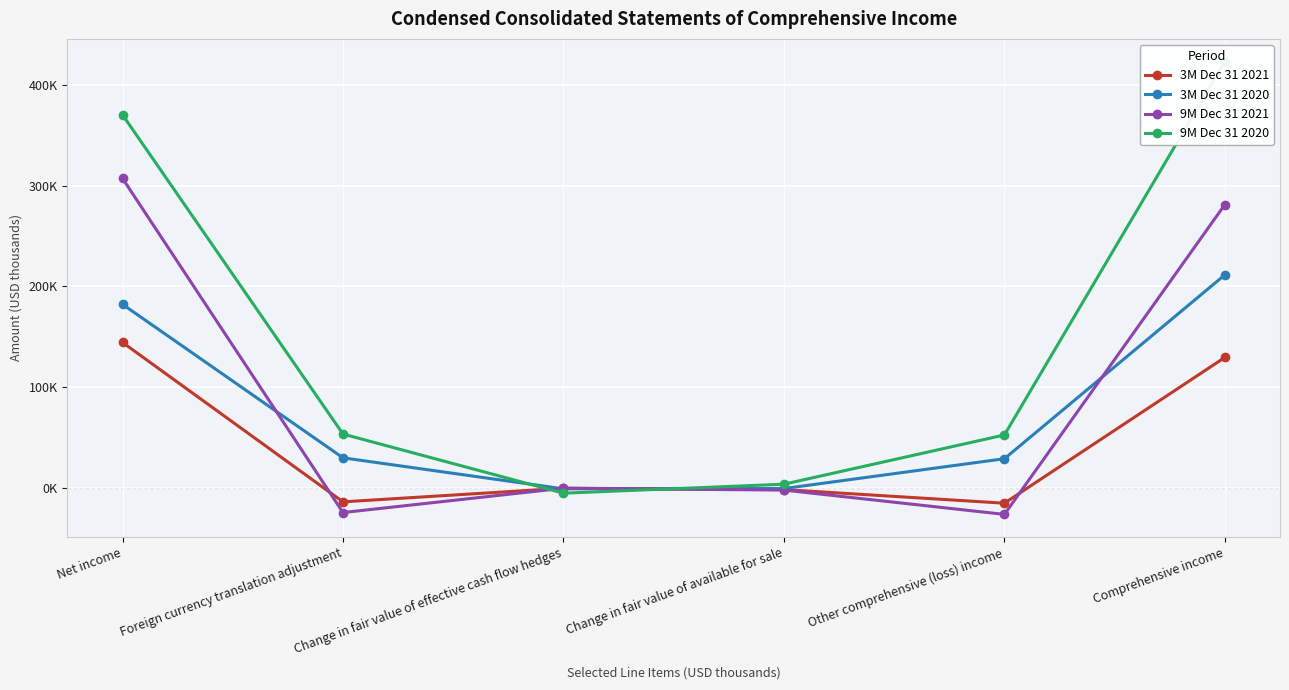

What is the sum of the 3M Dec 31 2021 values at Change in fair value of available for sale and Other comprehensive (loss) income?

-16175